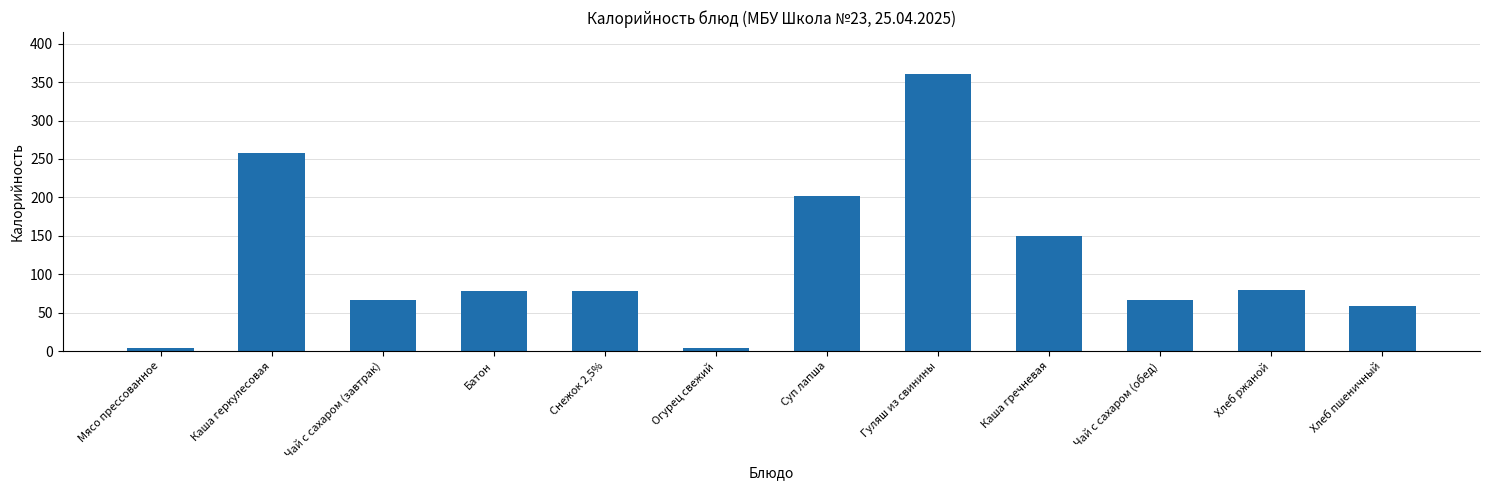

What position from the left is Мясо прессованное?

1